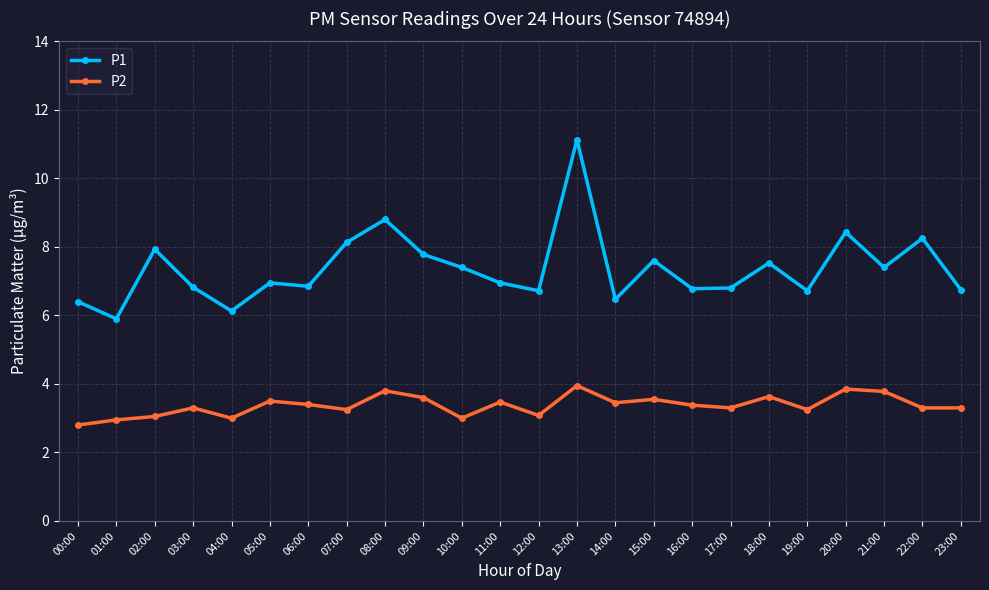

List the series in order of their overall mean, lowest first.

P2, P1